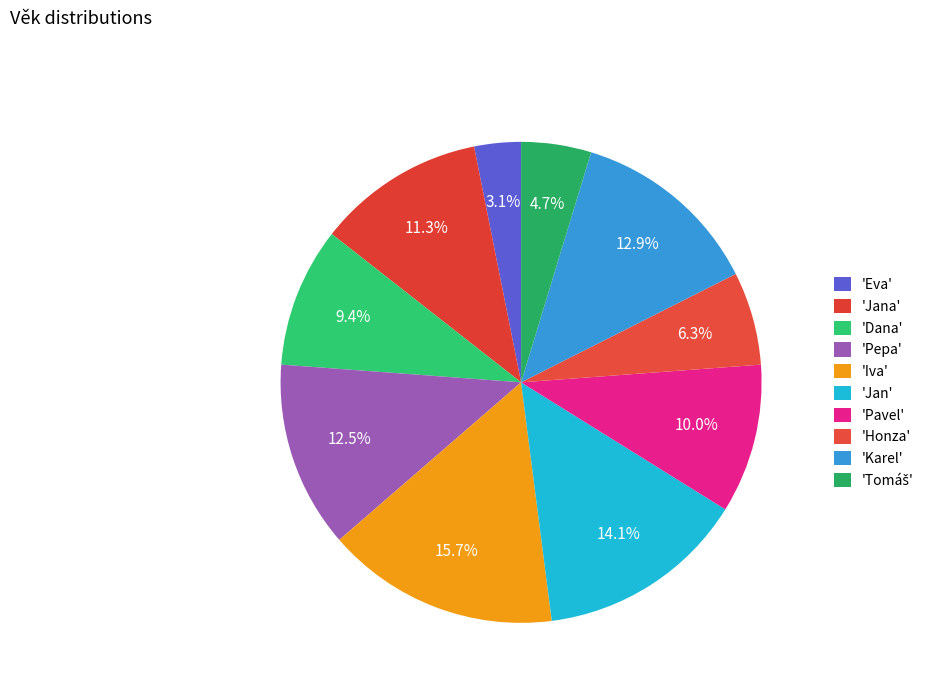

To the nearest percent, what is the difference between the largest and smallest slice percentages?

13%